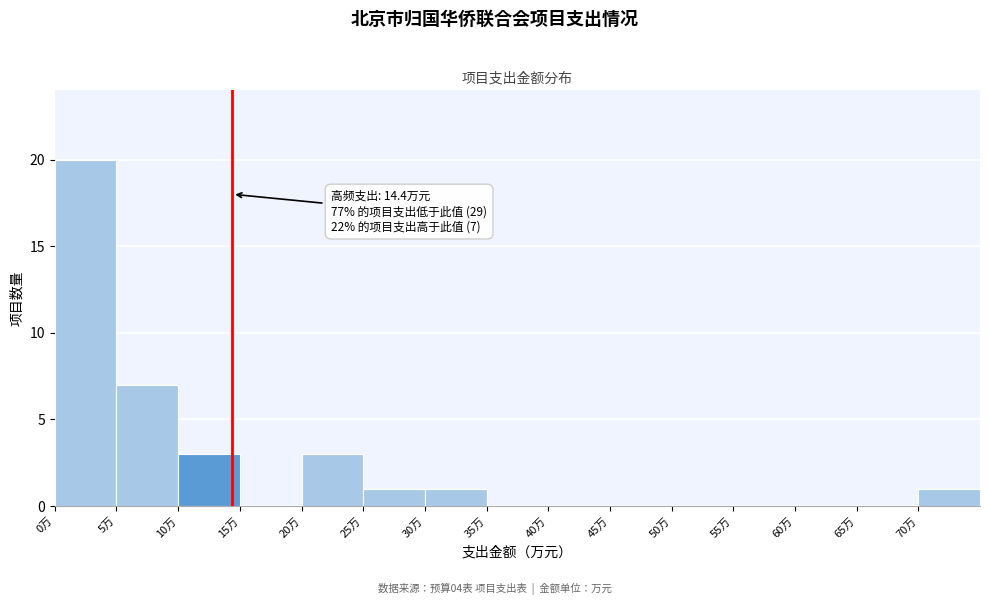

Over which range of the x-axis is the bar tallest?

0 to 5